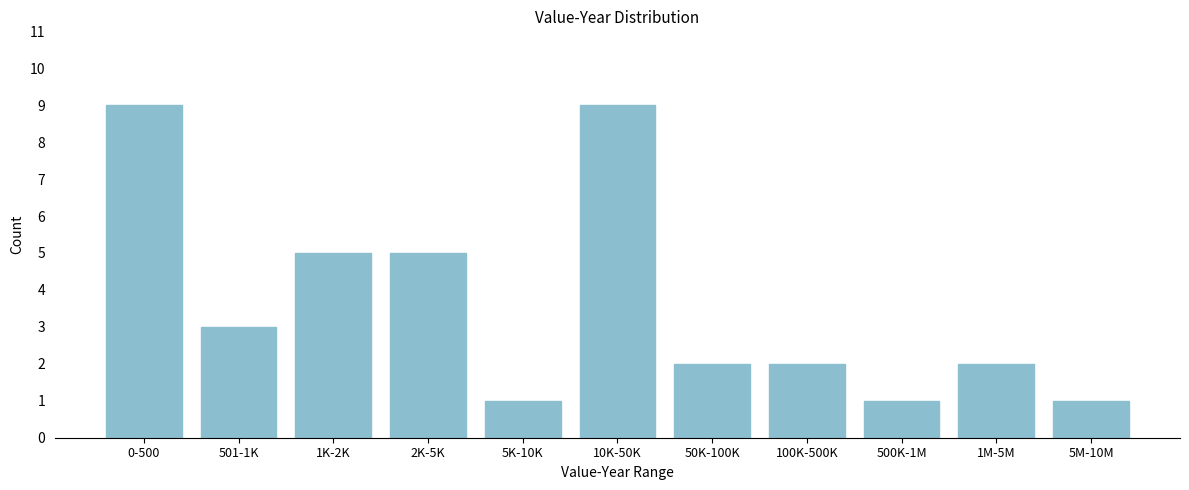

Reading left to right, transcribe all the data shown in this chart.

9	3	5	5	1	9	2	2	1	2	1